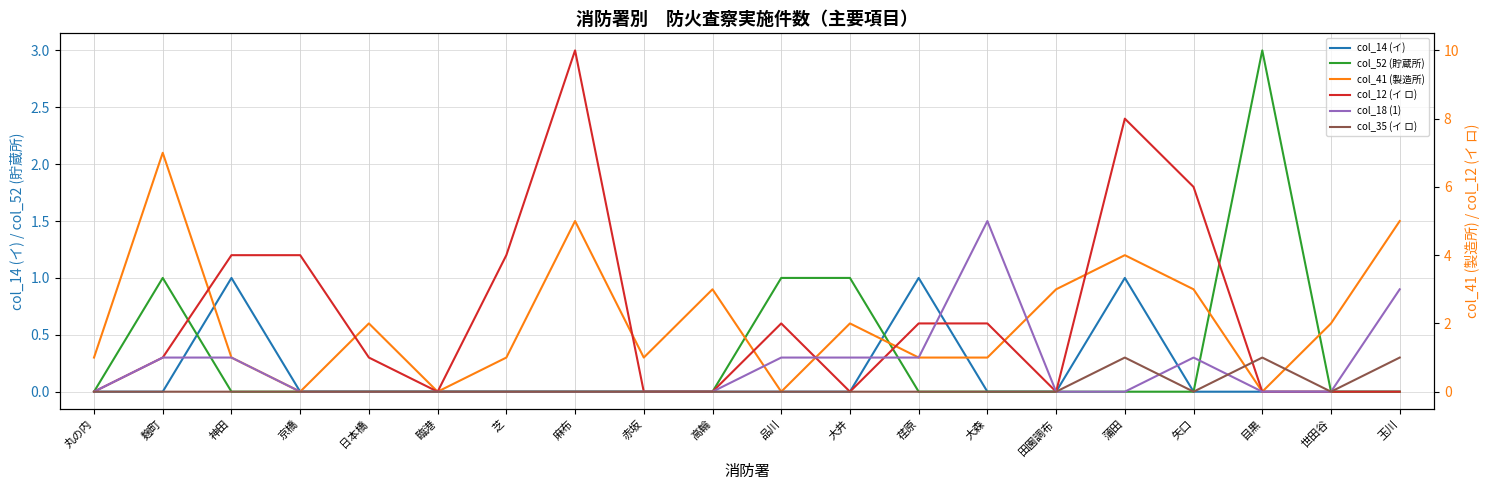

Where is the first local maximum for col_12 (イ ロ)?

麻布